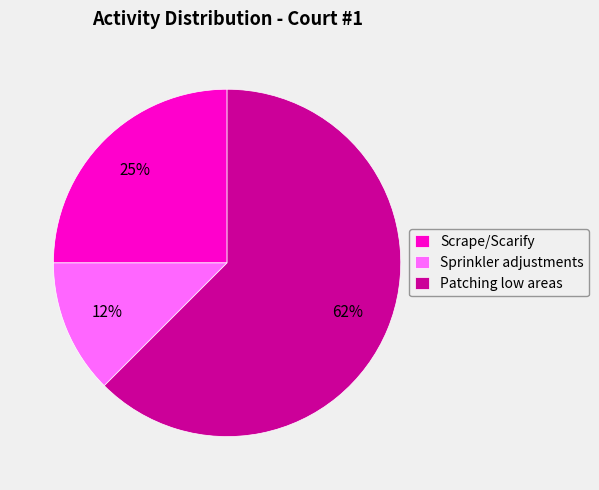

To the nearest percent, what is the average slice percentage?

33%